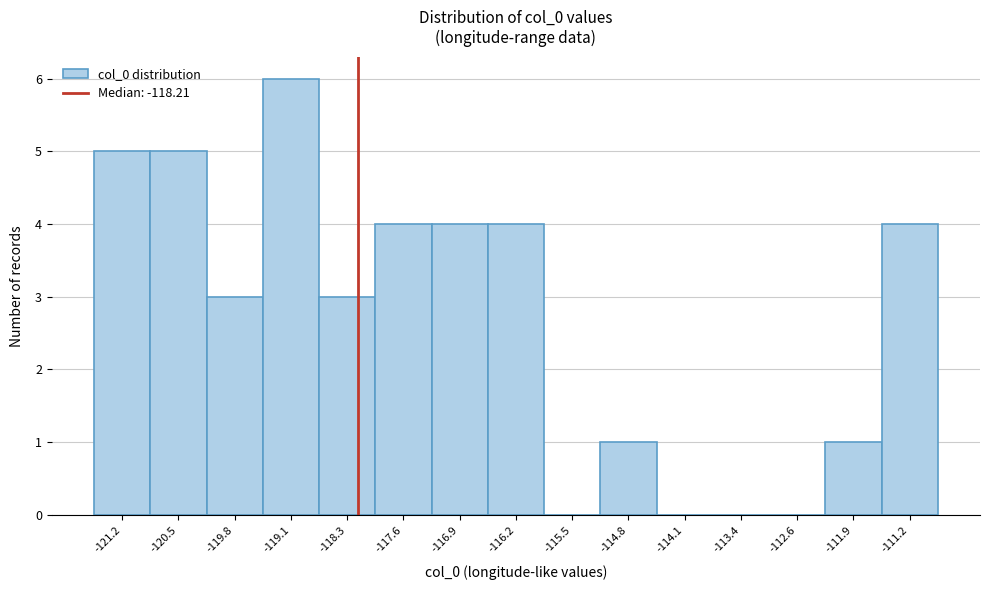

What is the height of the bar covering -111.6 to -110.9 on the x-axis? Neither the bar edges nor the heights are printed on the chart, so give them approximately, as read against the axes.

4